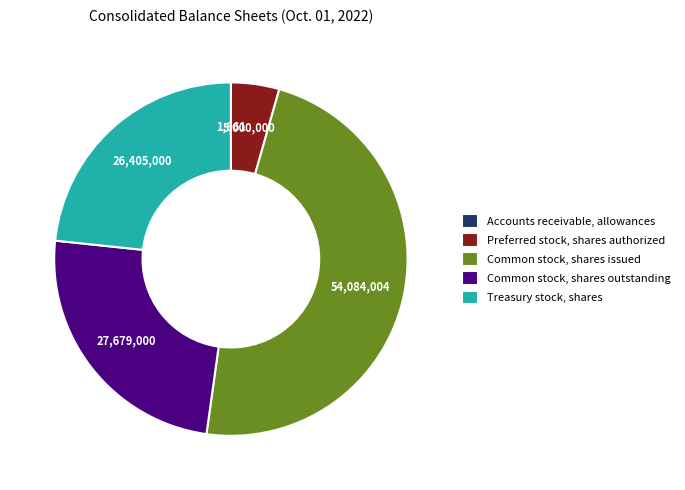

Which category has the biggest portion of the pie?

Common stock, shares issued